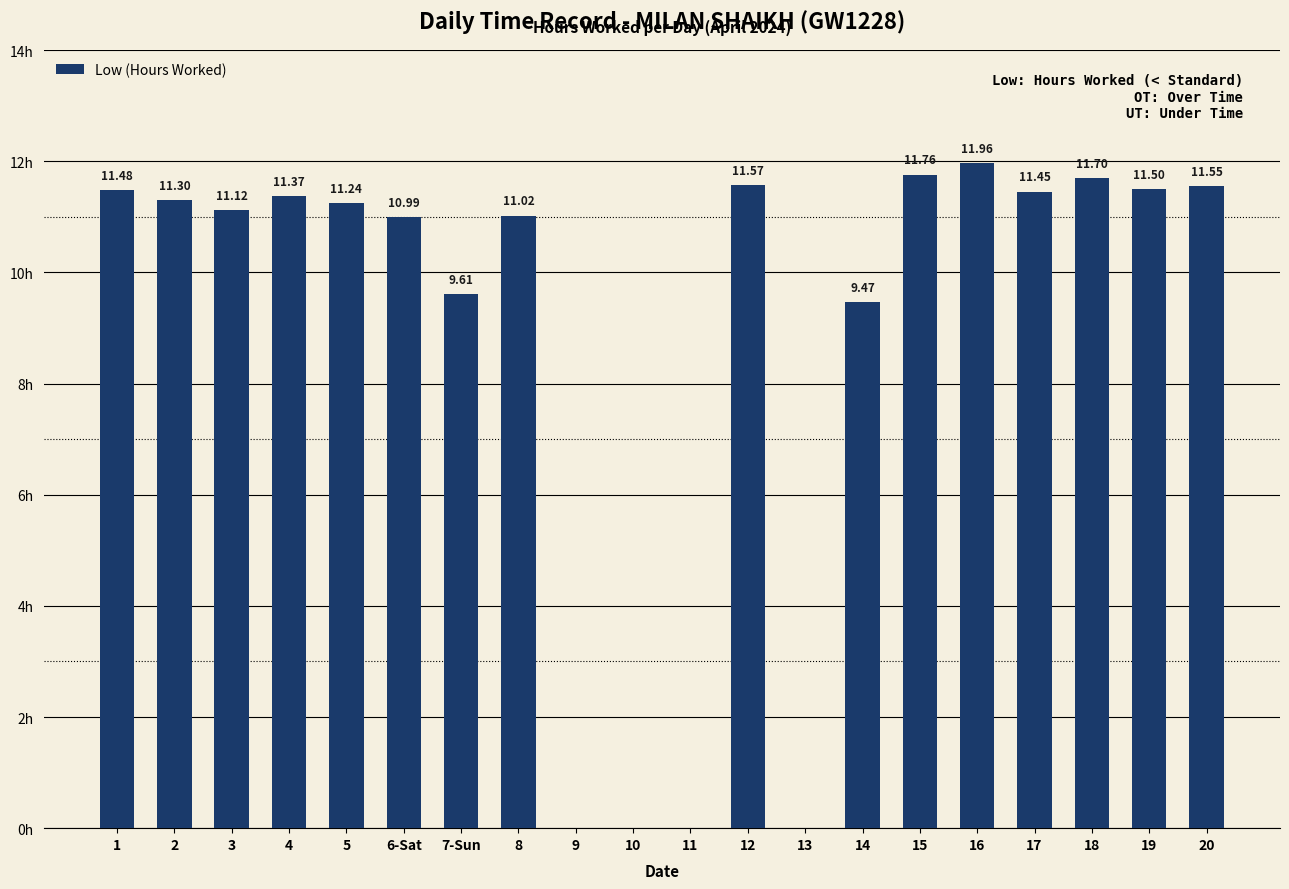

Does the chart contain stacked bars?

No